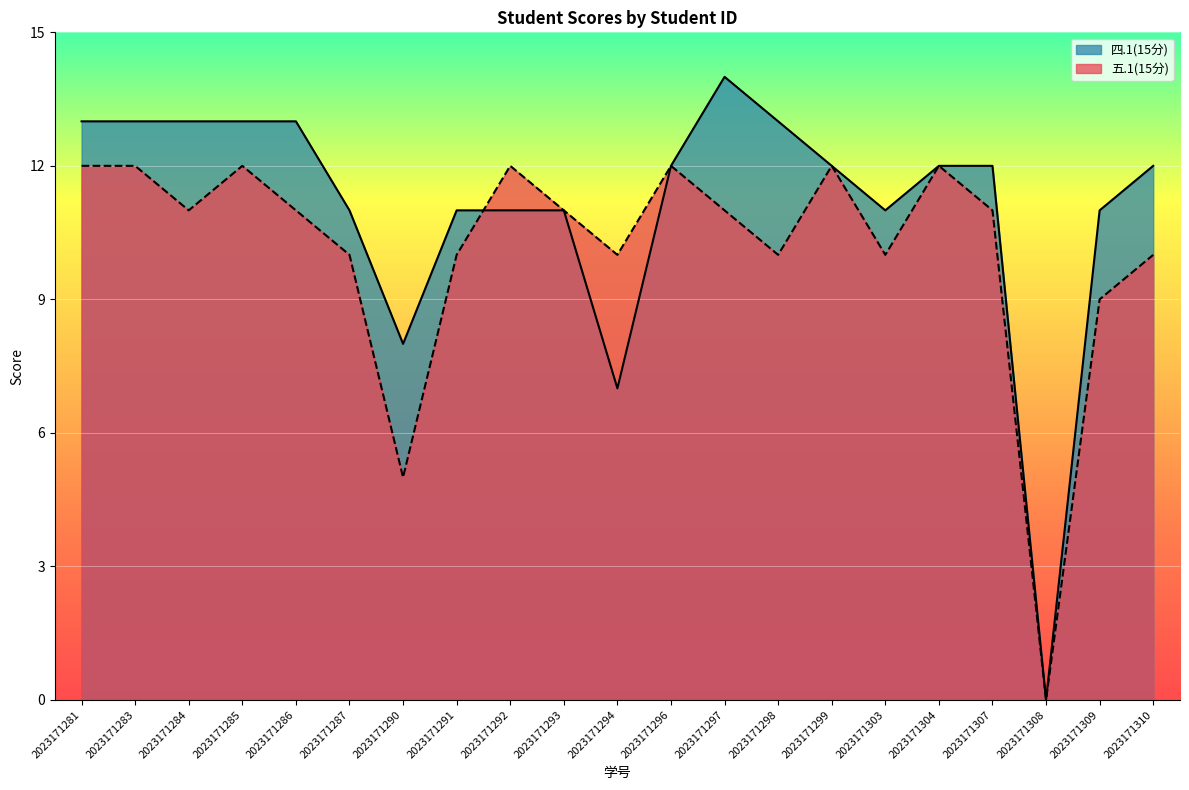

How many values in the 四.1(15分) series exceed 12?

7